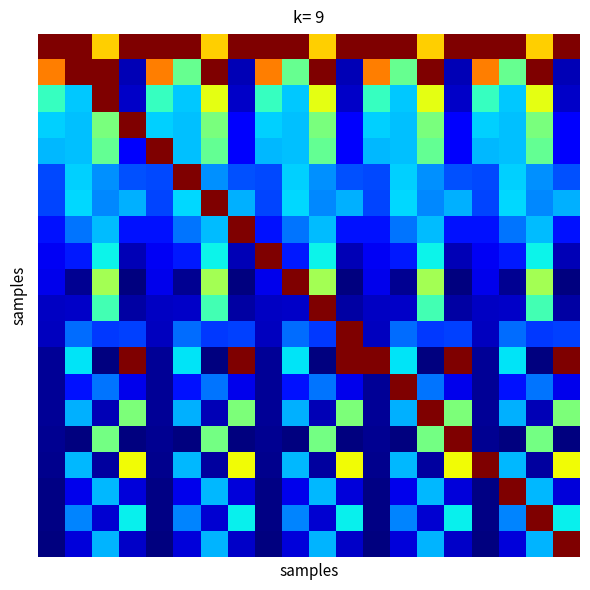

At which category is the sum across all series the highest?

14